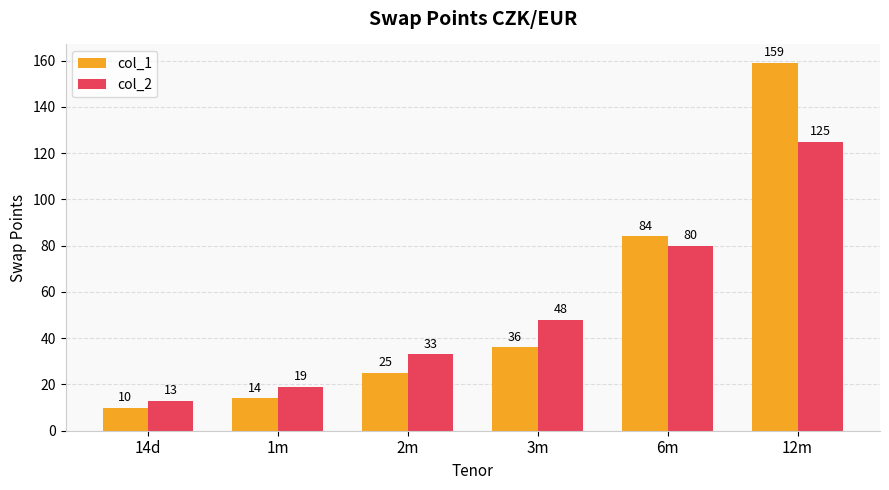

What value does the col_1 series have at 6m?

84